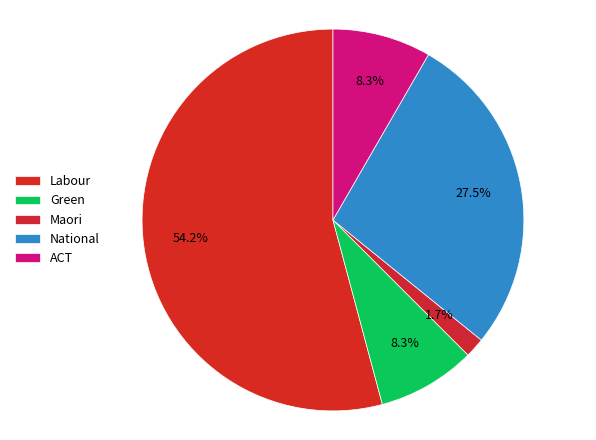

To the nearest percent, what is the difference between the National and Green slice percentages?

19%